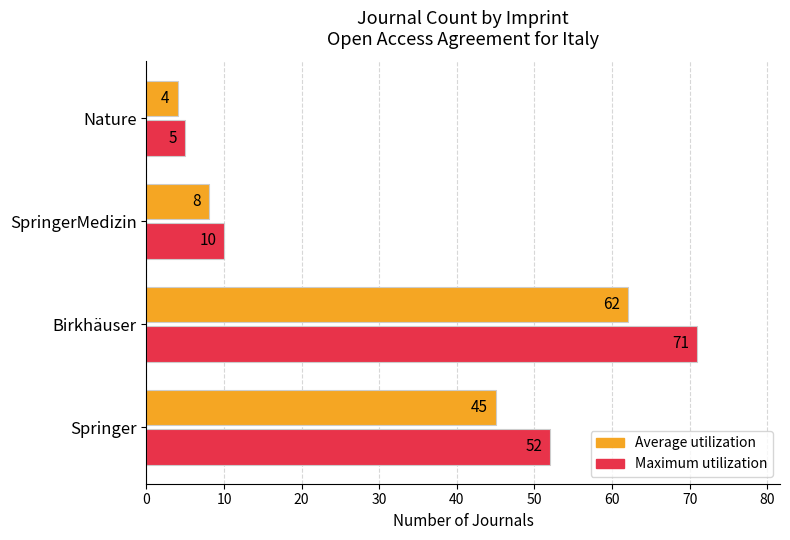

Which label corresponds to the largest value in the chart?

Birkhäuser